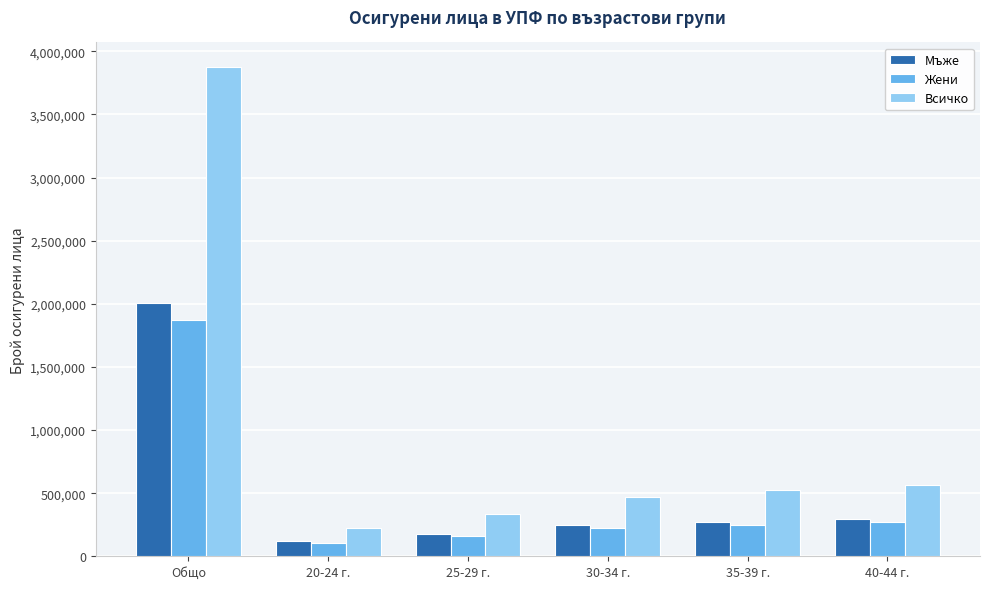

Where does the Всичко series first go above 524569?

Общо